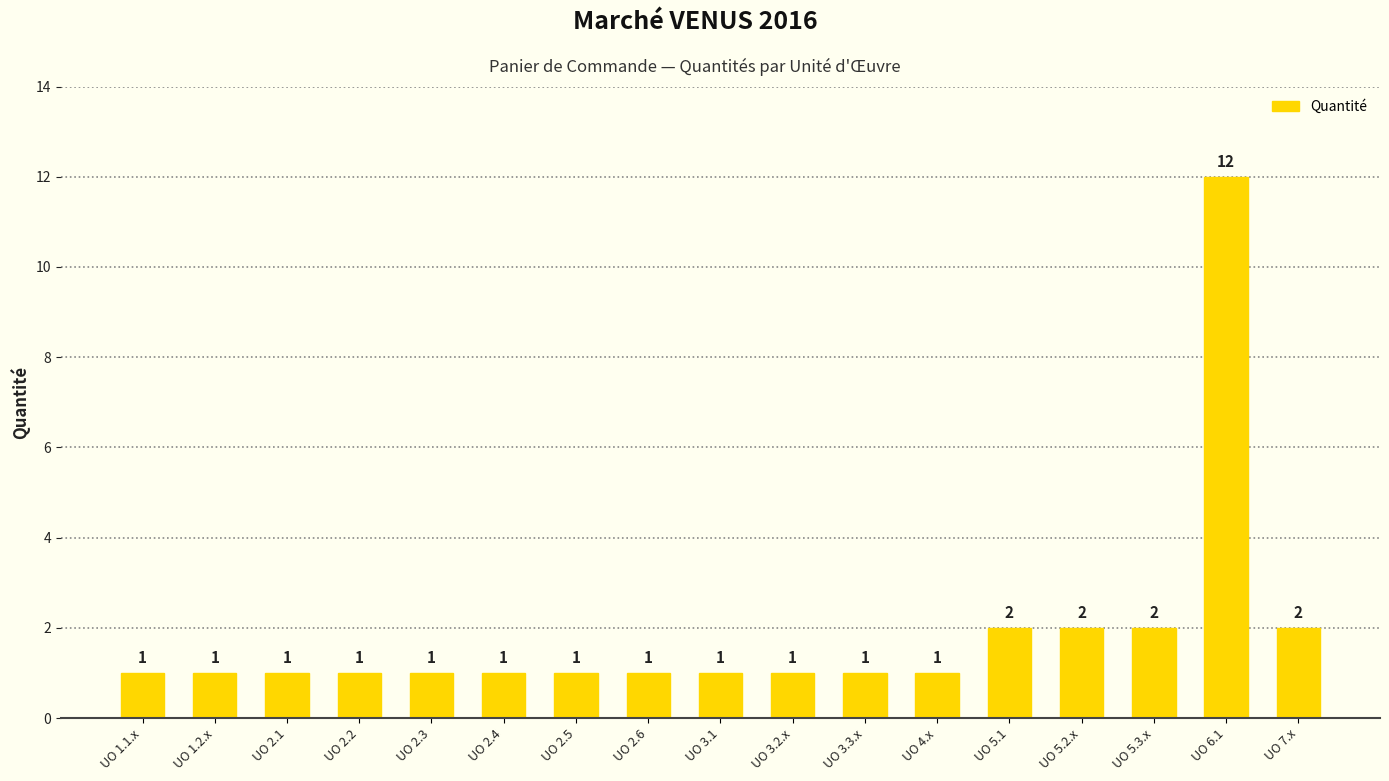

What is the label of the 1st bar from the right?

UO 7.x